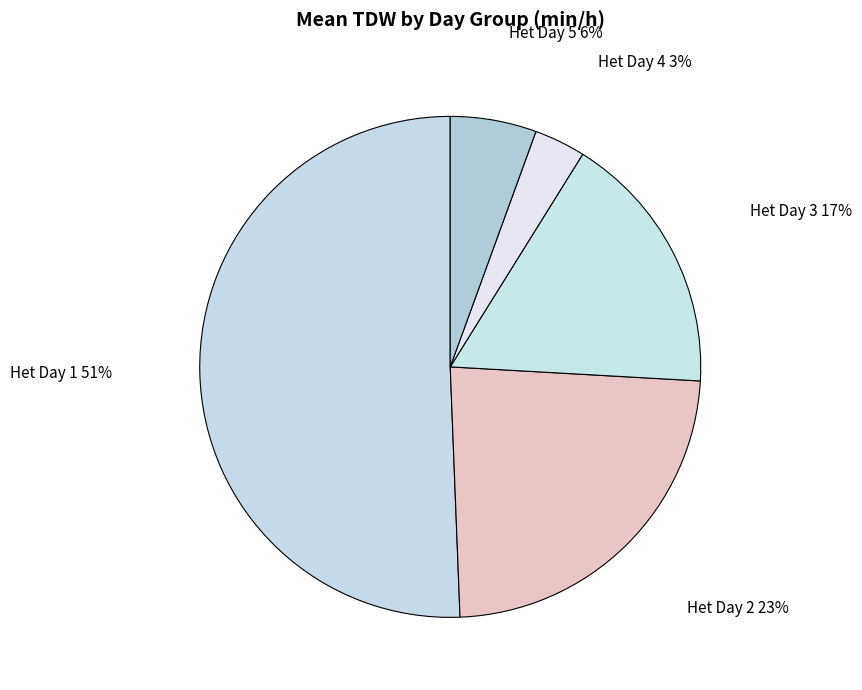

To the nearest percent, what is the difference between the Het Day 2 and Het Day 3 slice percentages?

6%